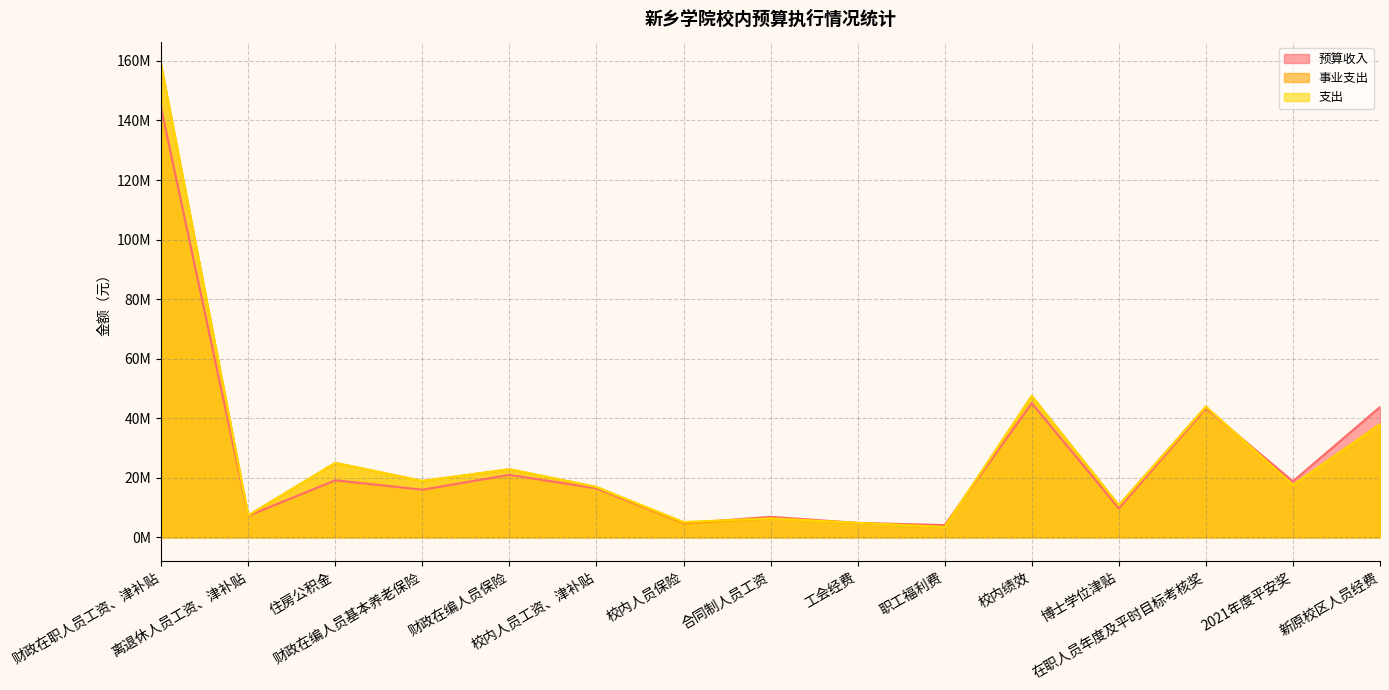

How many data points does each series have?

15